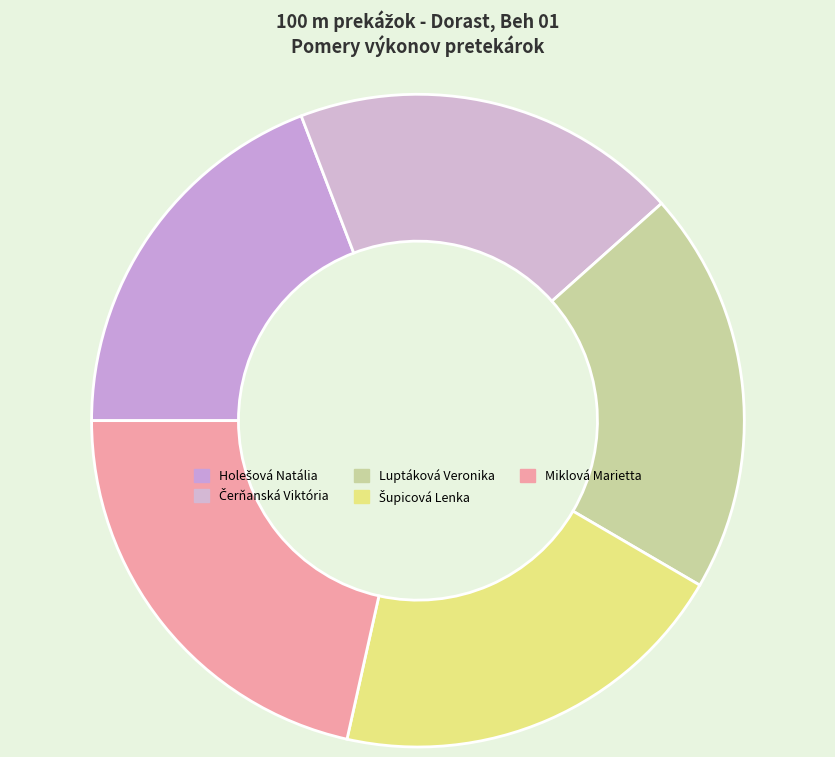

True or false: Luptáková Veronika accounts for 33% of the total.

False